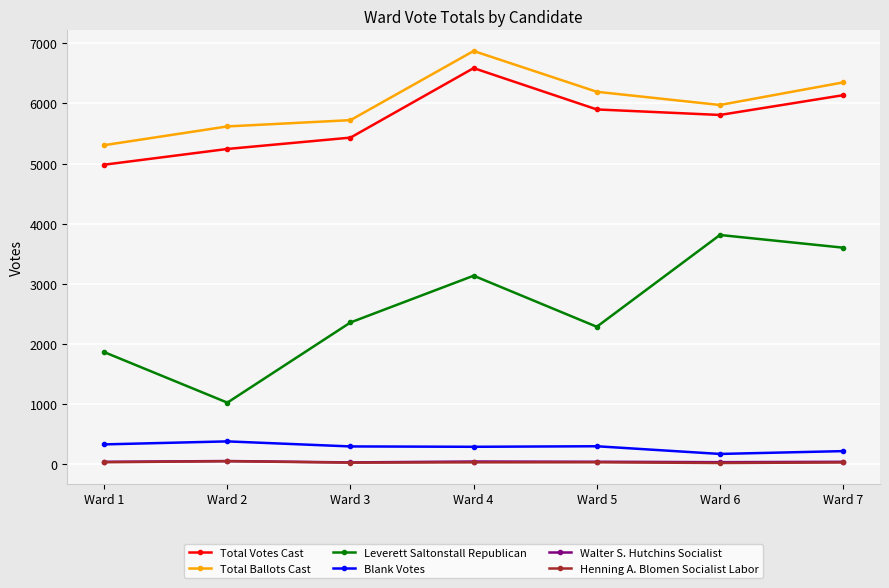

What is the difference between the second highest and minimum values in the Walter S. Hutchins Socialist series?

15